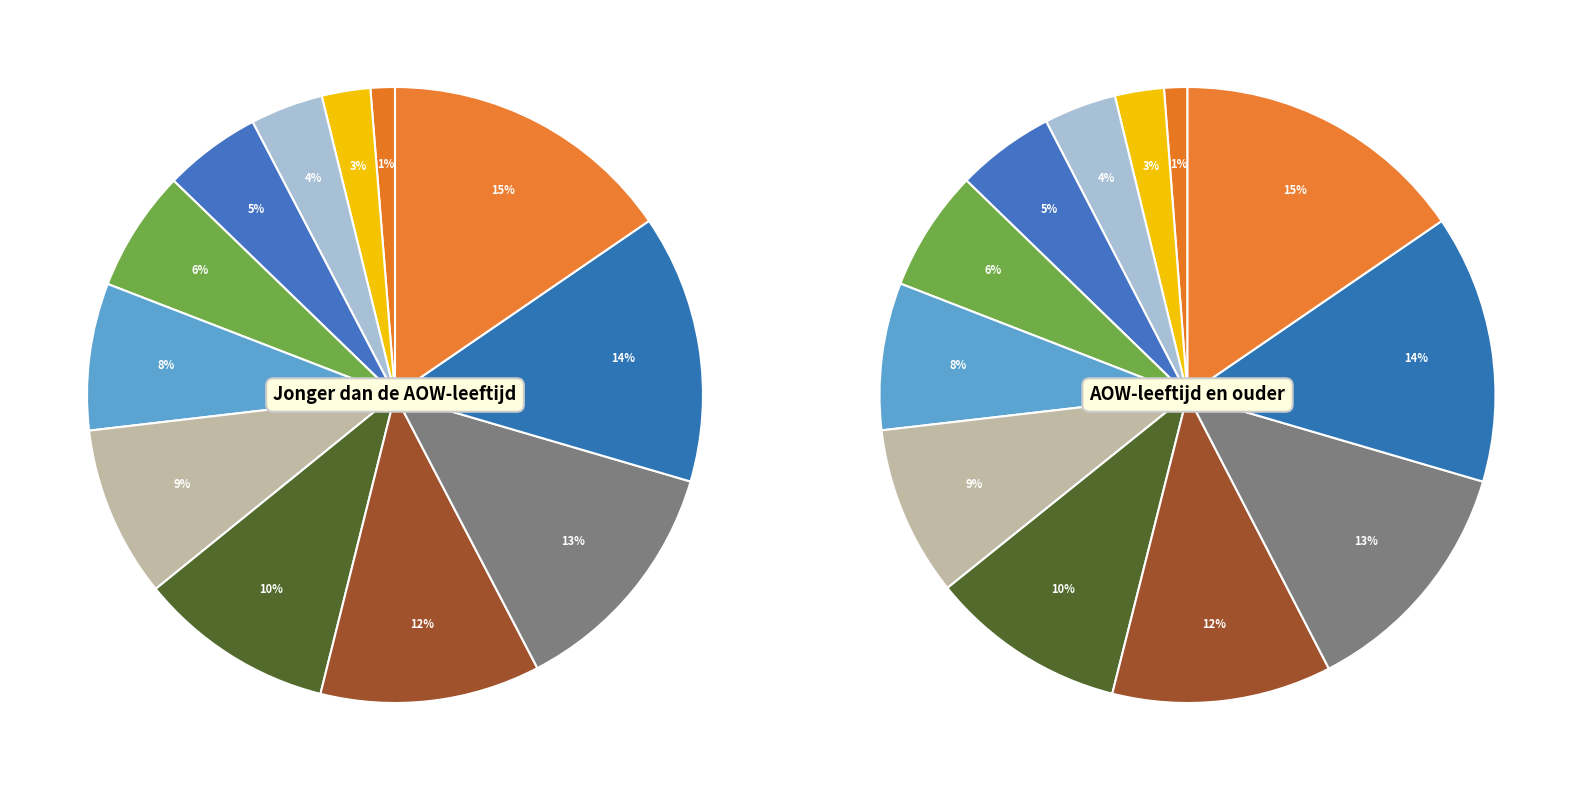

What percentage is the 45 slice, to the nearest percent?

13%